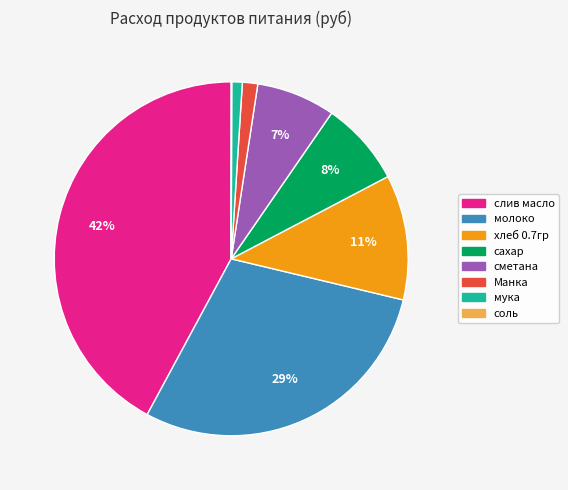

To the nearest percent, what is the difference between the хлеб 0.7гр and слив масло slice percentages?

31%